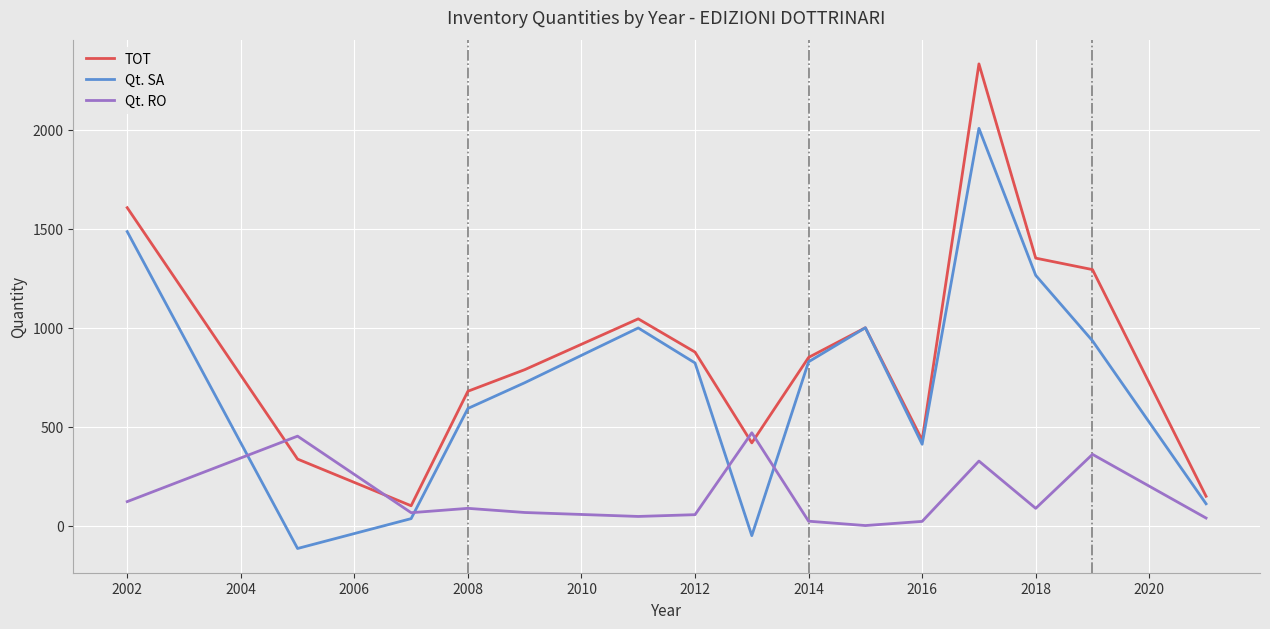

Which series has the largest range (max minus min)?

TOT